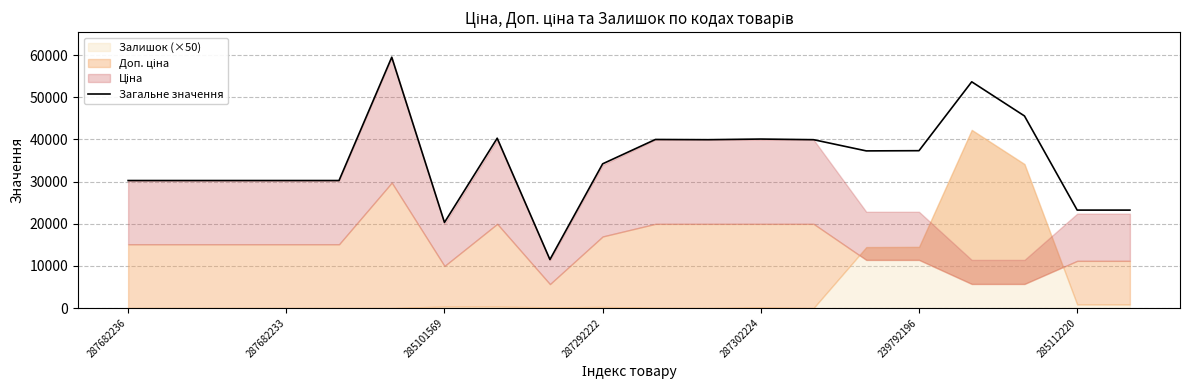

What position from the left is 19?

20